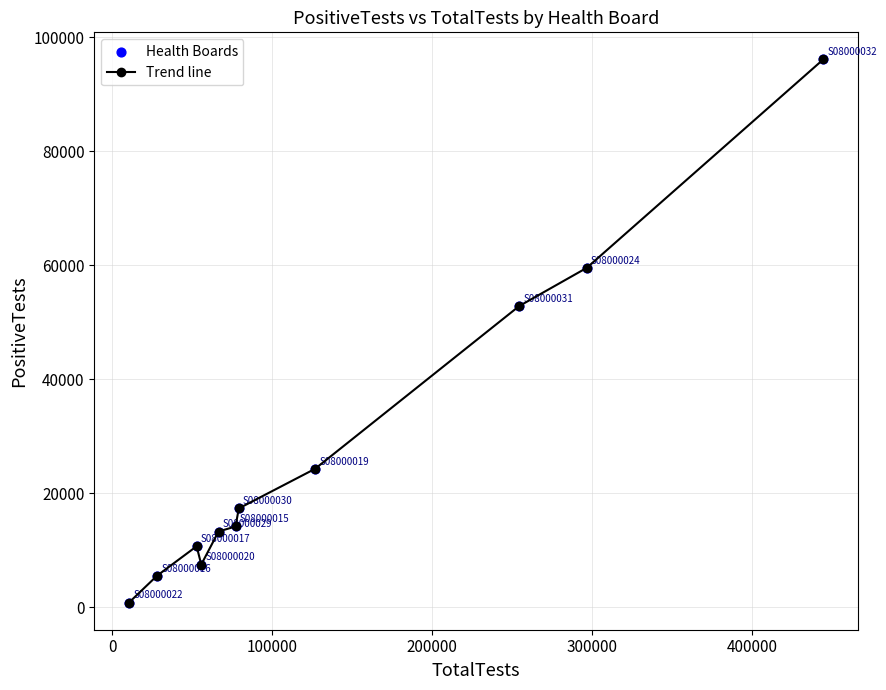

What is the greatest value displayed?

96133